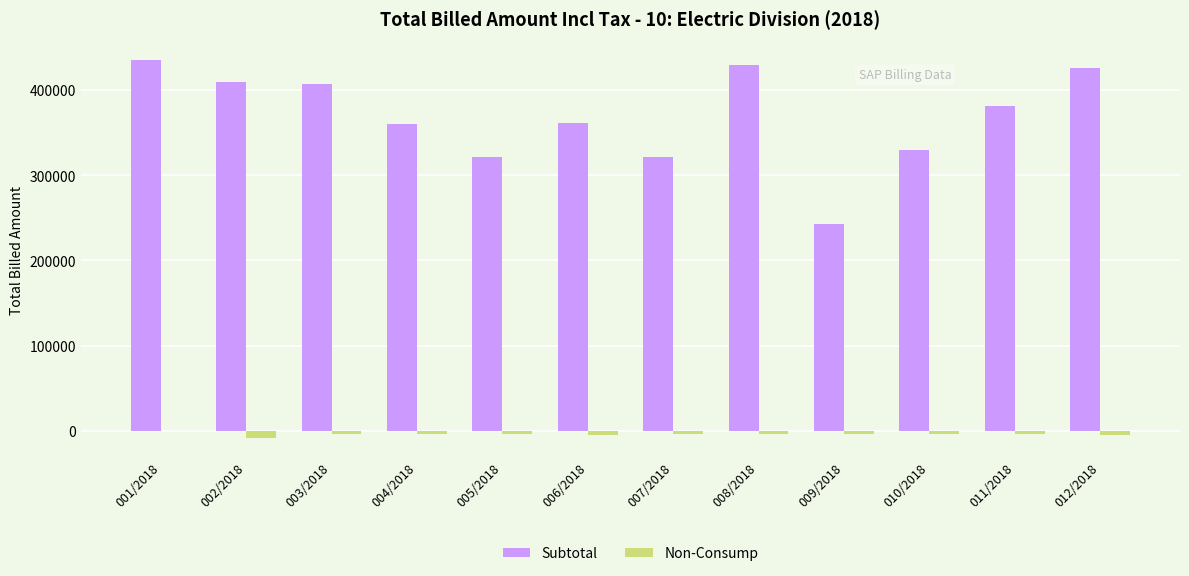

Is the value of Non-Consump at 002/2018 greater than the value of Subtotal at 009/2018?

No